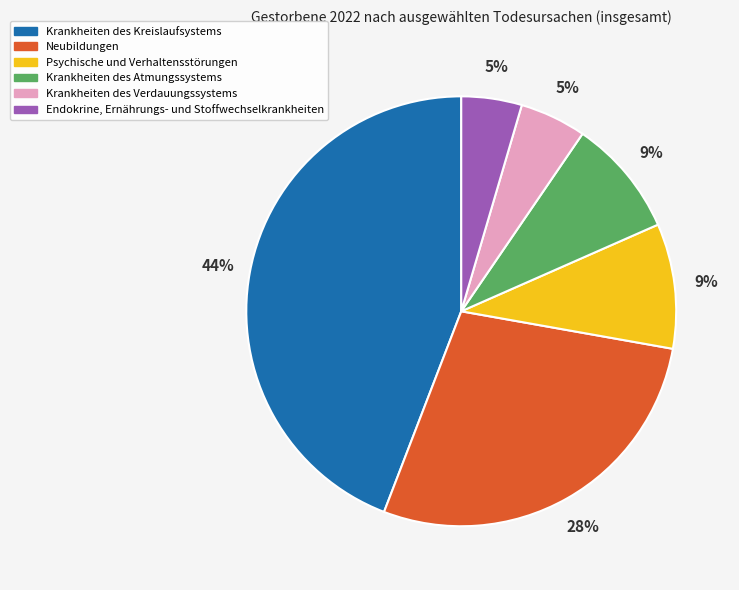

True or false: Krankheiten des Verdauungssystems accounts for 19% of the total.

False